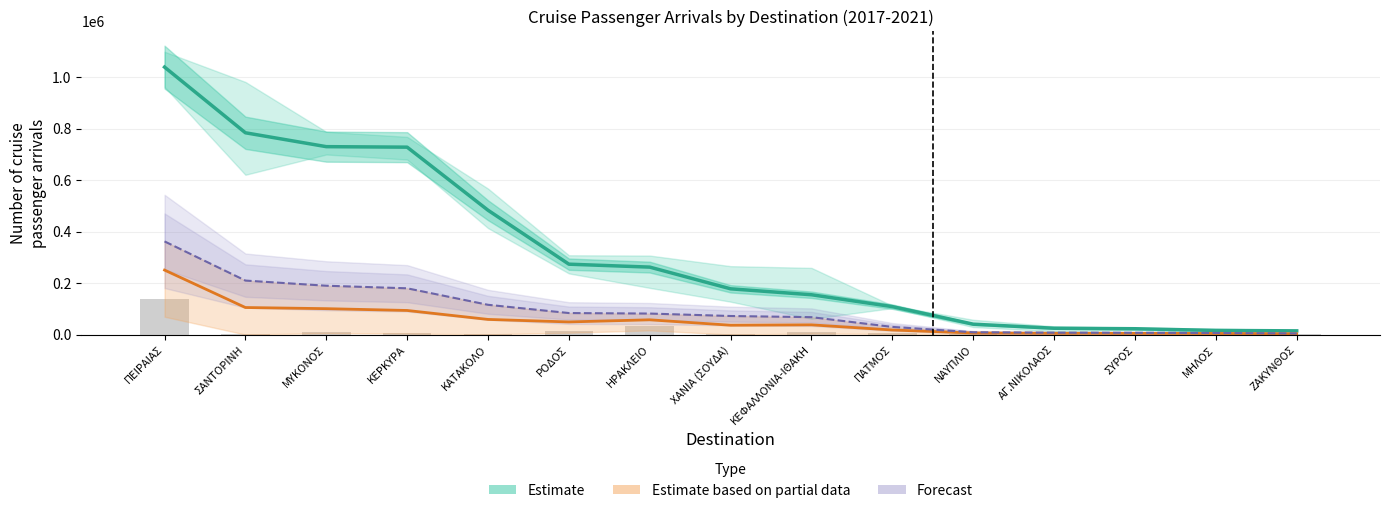

What is the greatest value displayed?

1038427.3